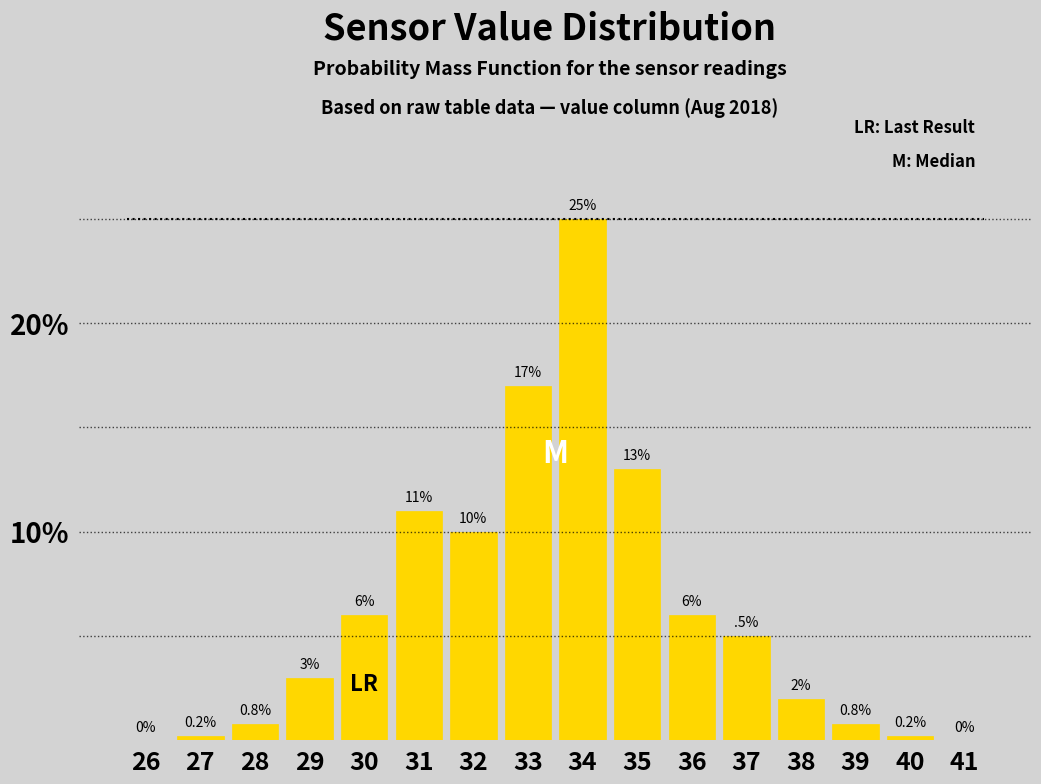

Reading left to right, extract all data points from this chart.

26=0.0	27=0.2	28=0.8	29=3.0	30=6.0	31=11.0	32=10.0	33=17.0	34=25.0	35=13.0	36=6.0	37=5.0	38=2.0	39=0.8	40=0.2	41=0.0